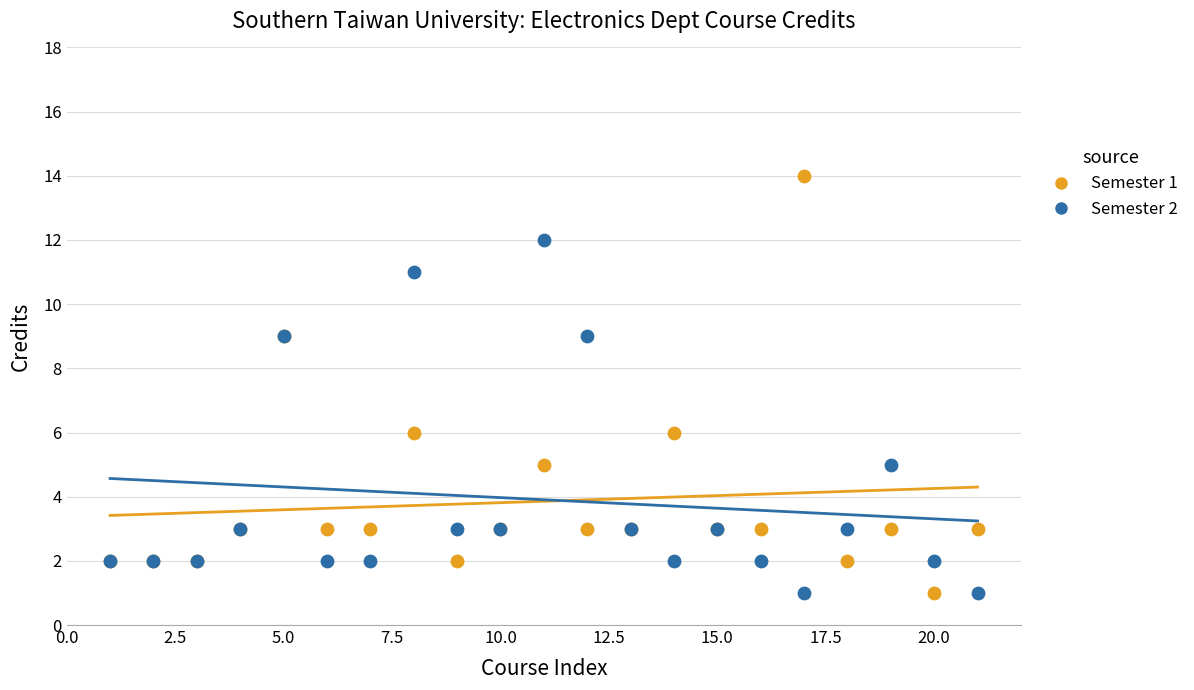

Which series has the largest Y range (max minus min)?

Semester 1